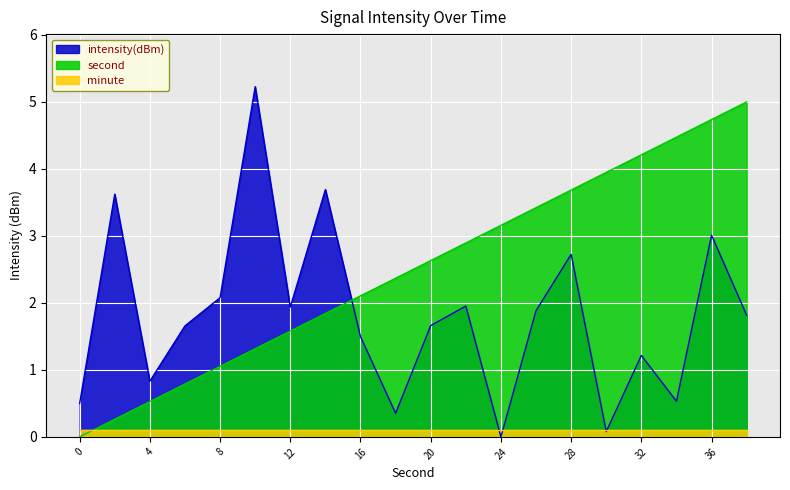

Rank the categories by intensity(dBm) value from lowest to highest.

24, 30, 18, 0, 34, 4, 32, 16, 6, 20, 38, 26, 12, 22, 8, 28, 36, 2, 14, 10